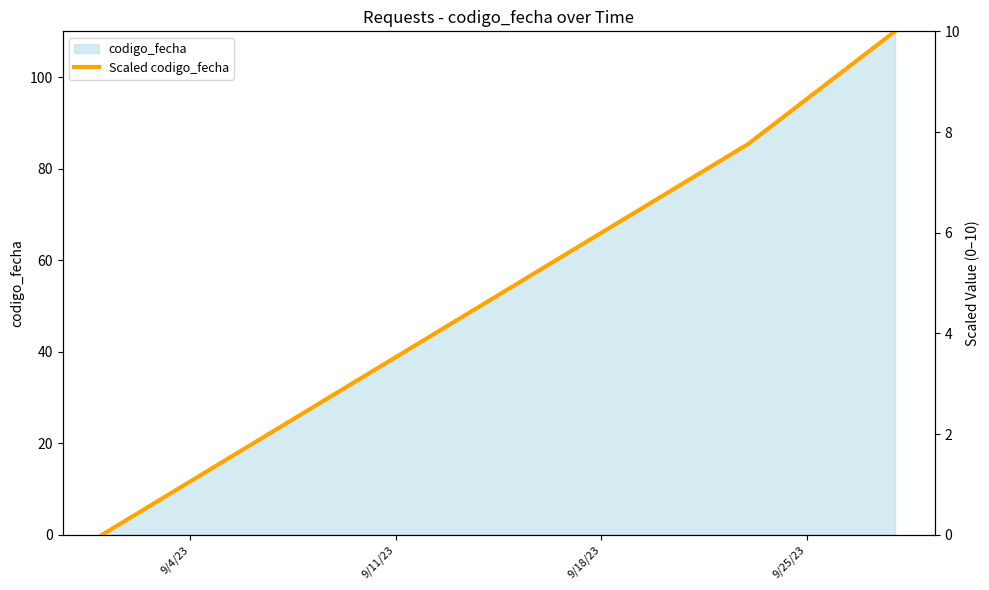

What is the highest value of the codigo_fecha series?

110.0